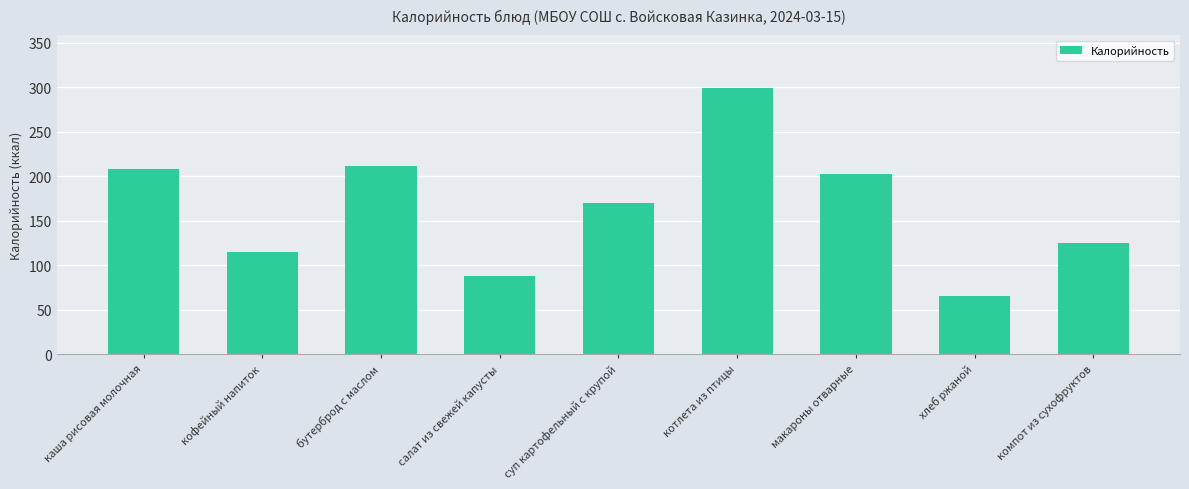

Is it true that the value at компот из сухофруктов is 185?

False